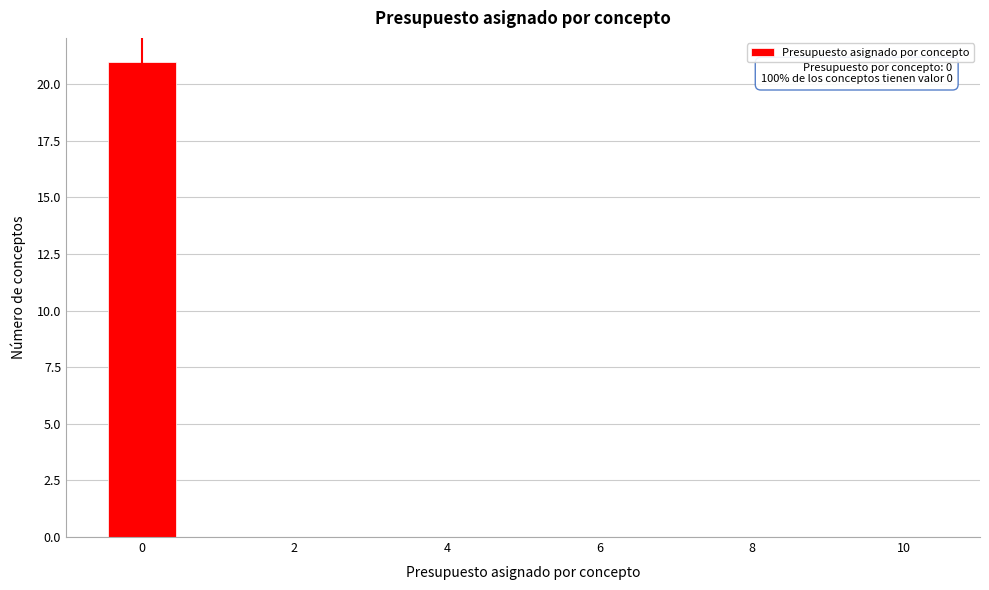

Over which range of the x-axis is the bar tallest?

-0.5 to 0.5